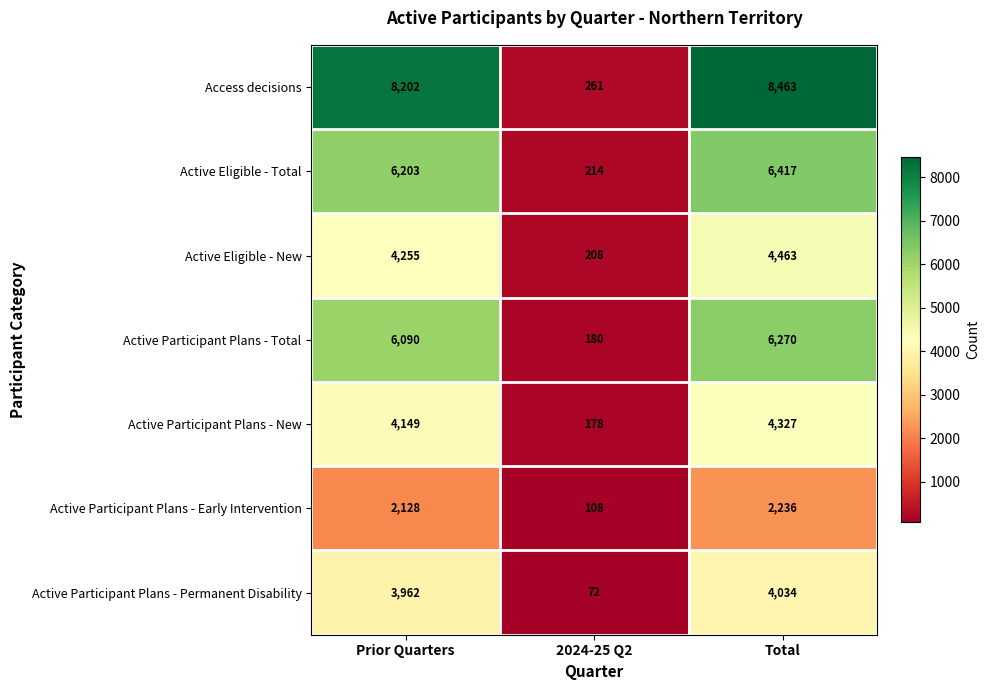

What is the smallest value displayed?

72